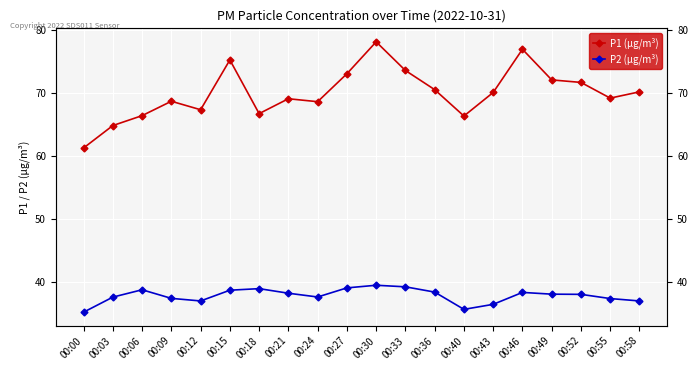

Is the value of P1 (µg/m³) at 00:15 greater than the value of P2 (µg/m³) at 00:40?

Yes